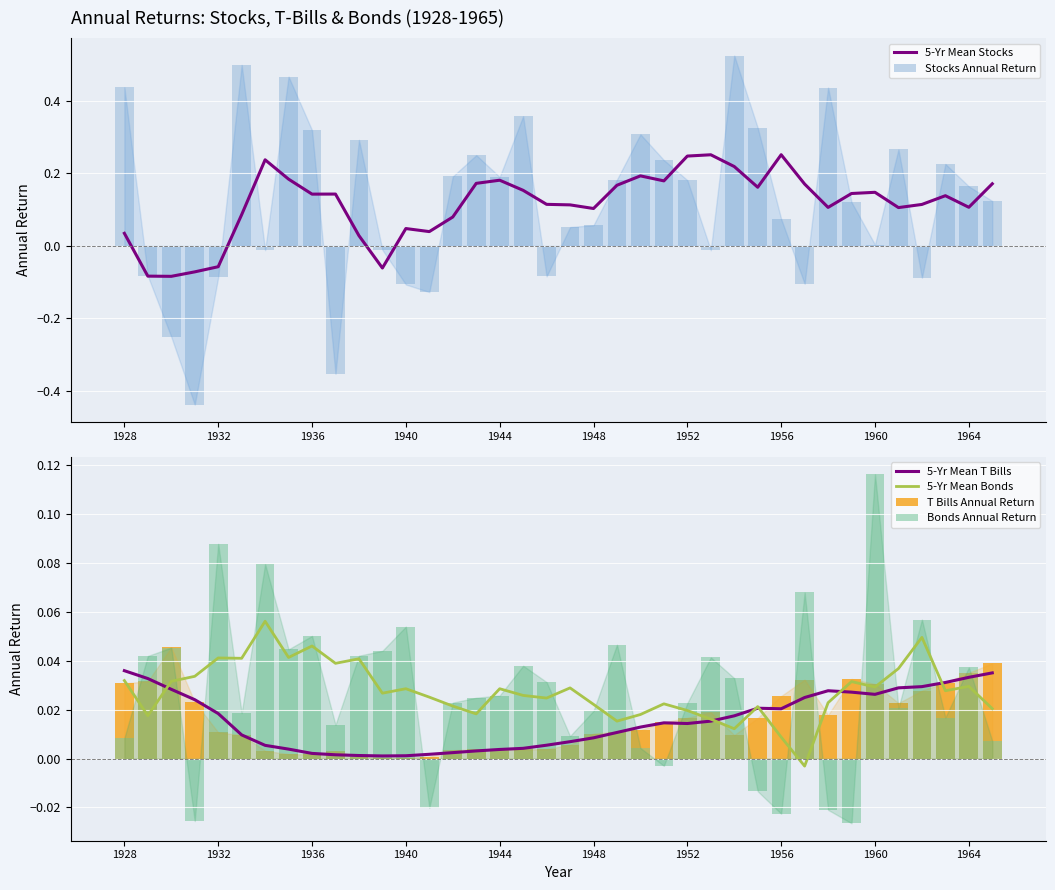

At which label does 5-Yr Mean Stocks first exceed 0?

1928